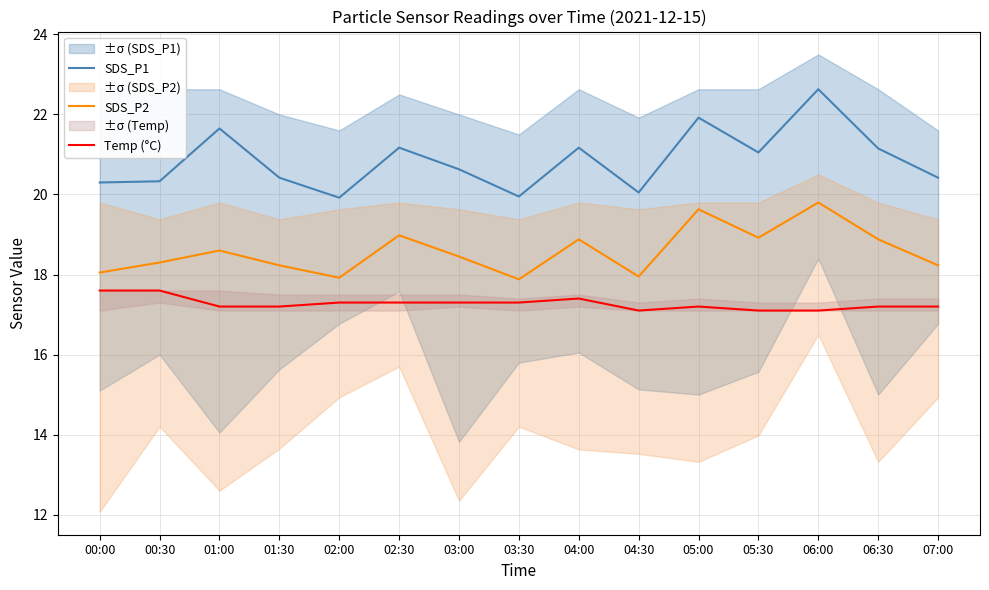

At which category does Temp (°C) reach its first local peak?

04:00